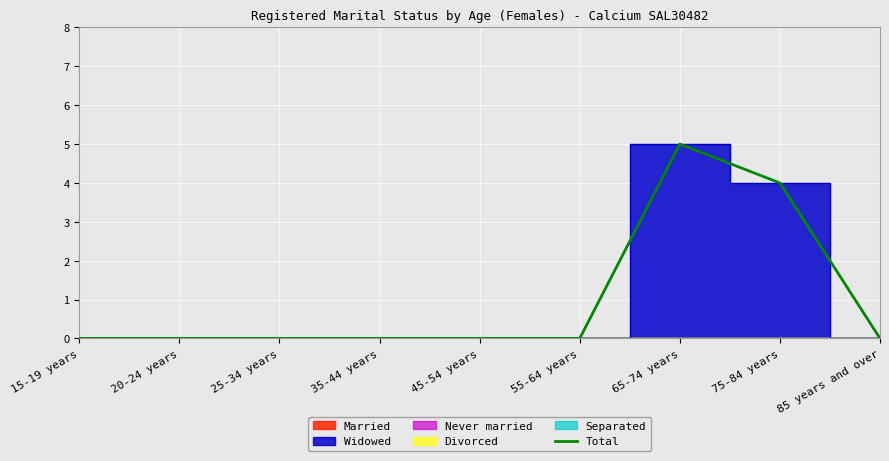

How many lines are shown in the chart?

1